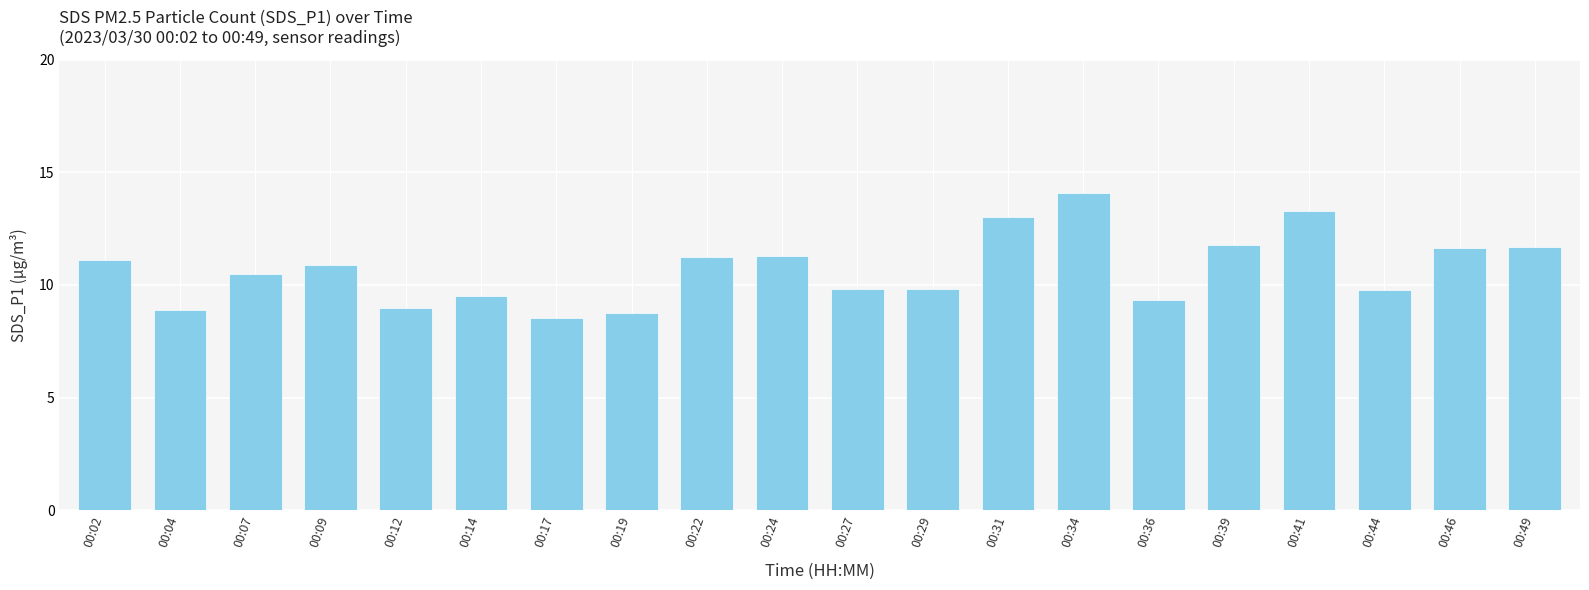

Are the bars horizontal?

No